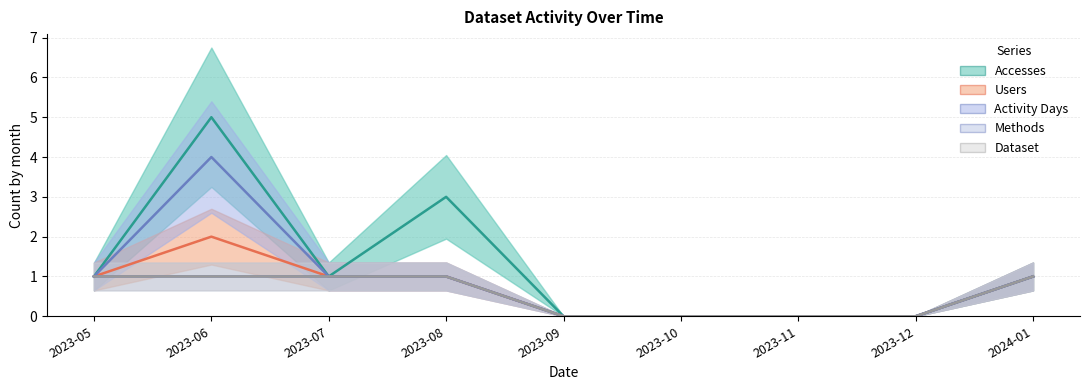

What is the average value of the Dataset series?

1